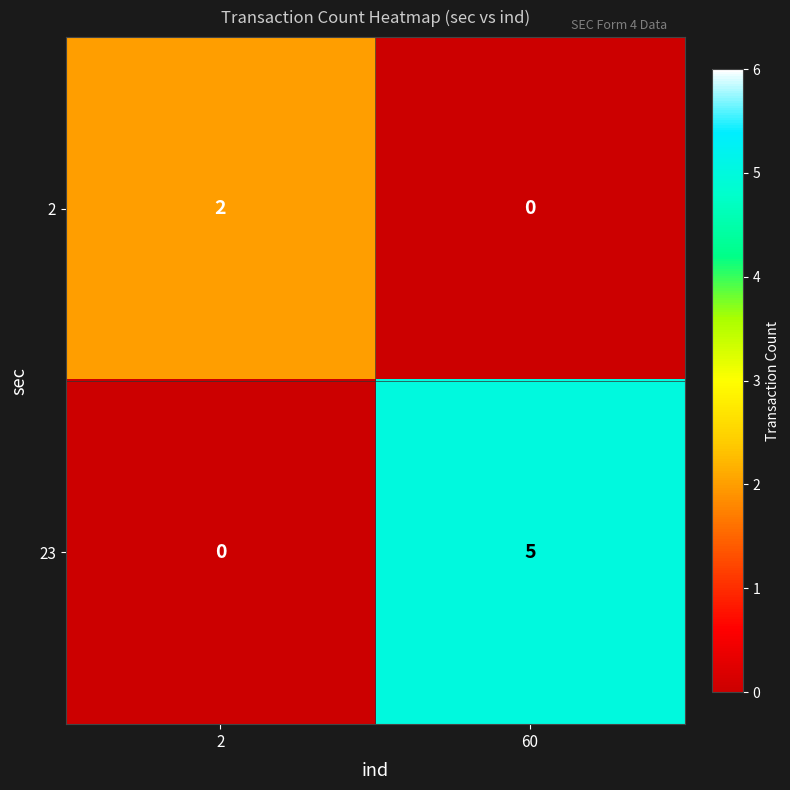

Reading left to right, extract all data points from this chart.

2: 2=2	60=0
23: 2=0	60=5